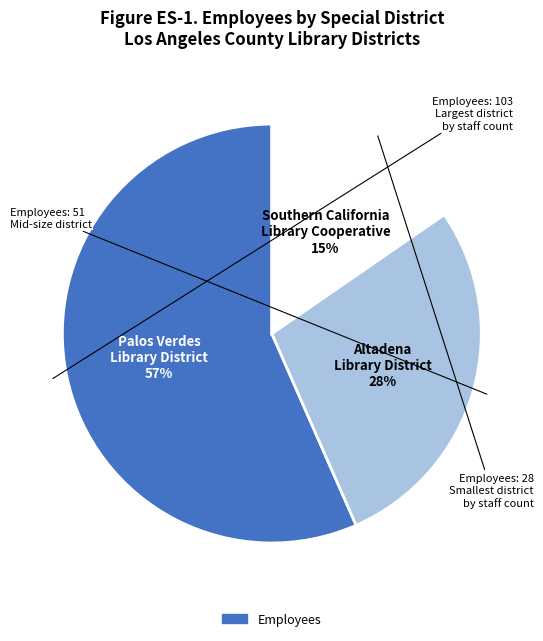

Is there any slice that represents more than half of the pie?

Yes